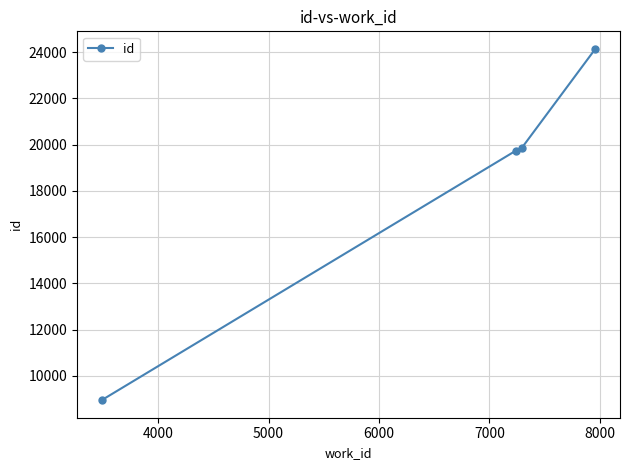

What is the difference between the maximum and minimum values?

15196